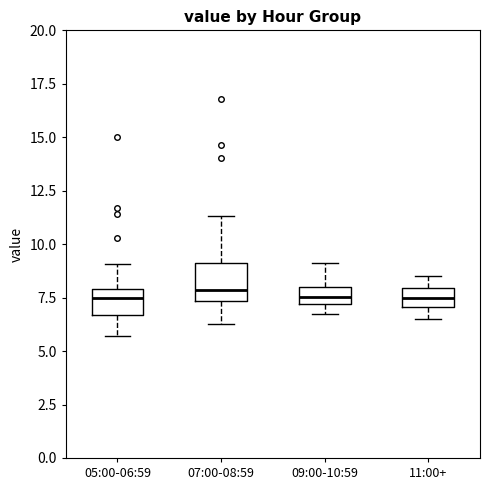

Reading left to right, transcribe this box plot: for each box, give where its median line is, the range the box spans, and where its two whiskers end, as read against the y-axis. The values are not printed on the chart, so give them approximately, as read against the axis.

05:00-06:59: median 7.5, box 6.5 to 8.0, whiskers 5.5 to 9.0
07:00-08:59: median 8.0, box 7.5 to 9.0, whiskers 6.5 to 11.5
09:00-10:59: median 7.5, box 7.0 to 8.0, whiskers 7.0 (below the box's lower edge) to 9.0
11:00+: median 7.5, box 7.0 to 8.0, whiskers 6.5 to 8.5